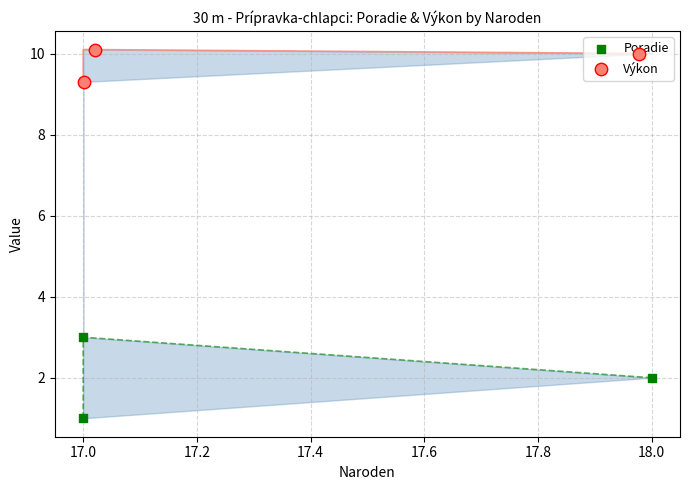

Which series has the largest total across all categories?

Výkon